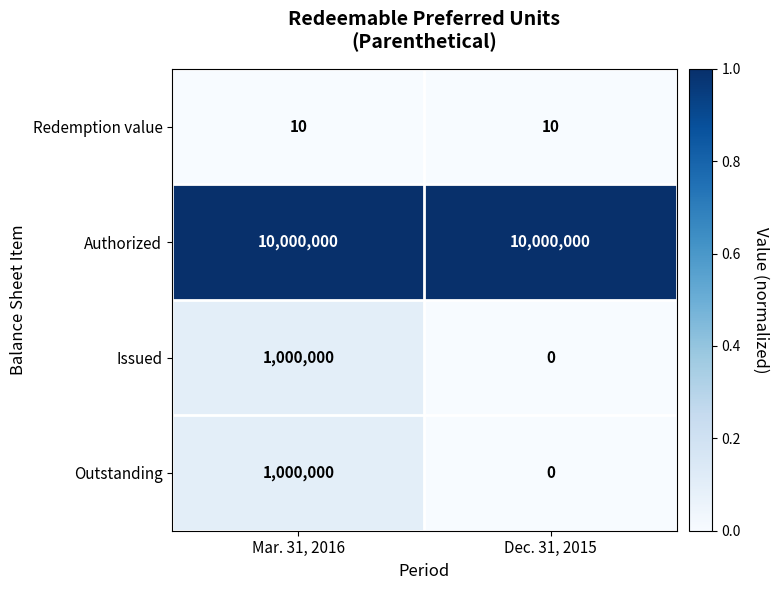

What is the spread (max minus min) of values at Dec. 31, 2015?

10000000